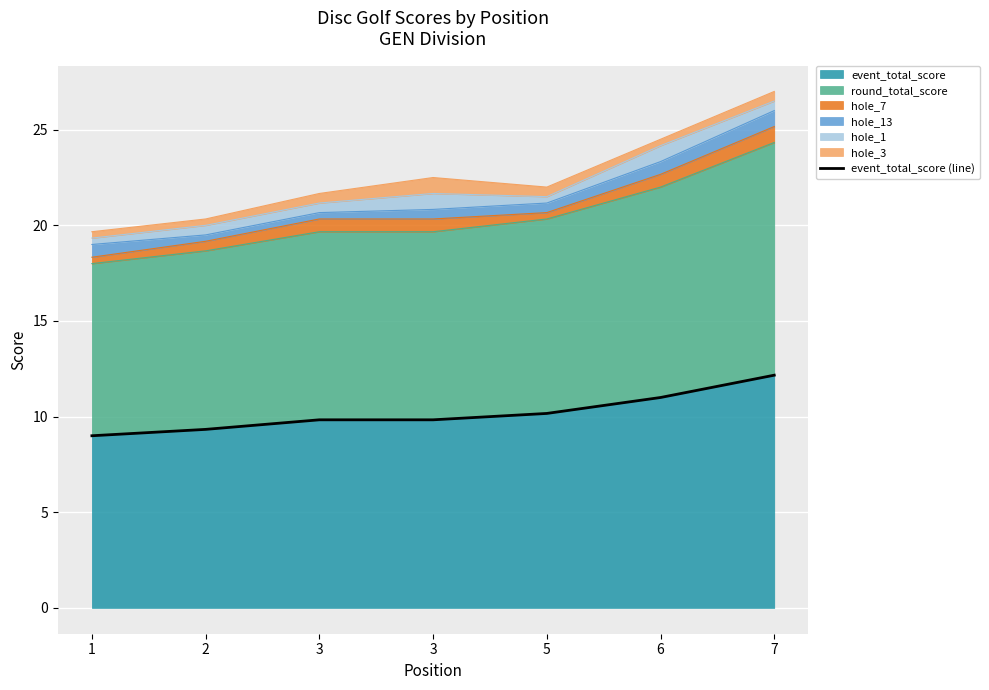

Reading left to right, list all the values displayed in this chart.

1=9.0	2=9.3	3=9.8	3=9.8	5=10.2	6=11.0	7=12.2